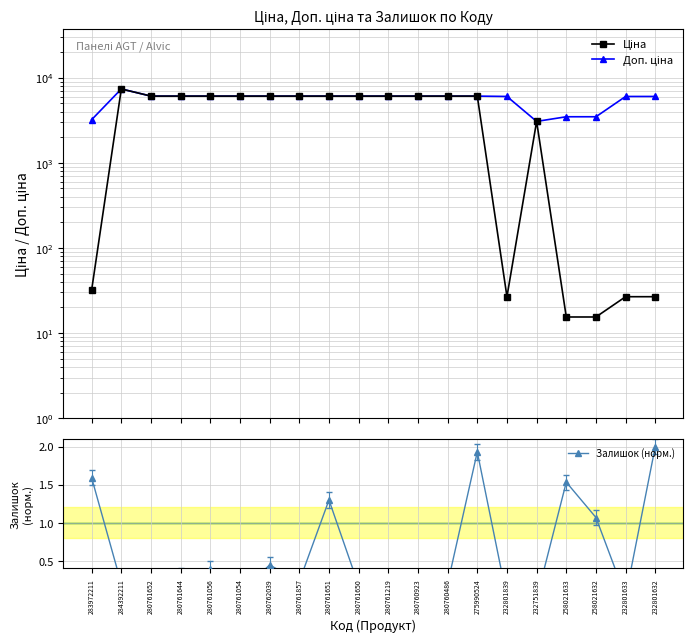

What is the minimum value for Ціна?

15.4